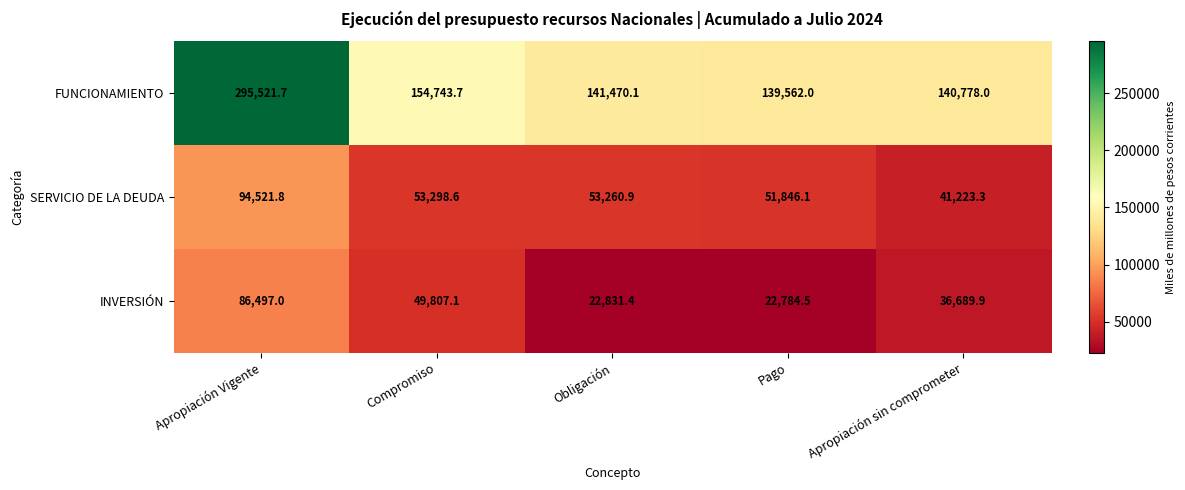

Reading left to right, transcribe all the data shown in this chart.

FUNCIONAMIENTO: Apropiación Vigente=295521.7	Compromiso=154743.7	Obligación=141470.1	Pago=139562.0	Apropiación sin comprometer=140778.0
SERVICIO DE LA DEUDA: Apropiación Vigente=94521.8	Compromiso=53298.6	Obligación=53260.9	Pago=51846.1	Apropiación sin comprometer=41223.3
INVERSIÓN: Apropiación Vigente=86497.0	Compromiso=49807.1	Obligación=22831.4	Pago=22784.5	Apropiación sin comprometer=36689.9